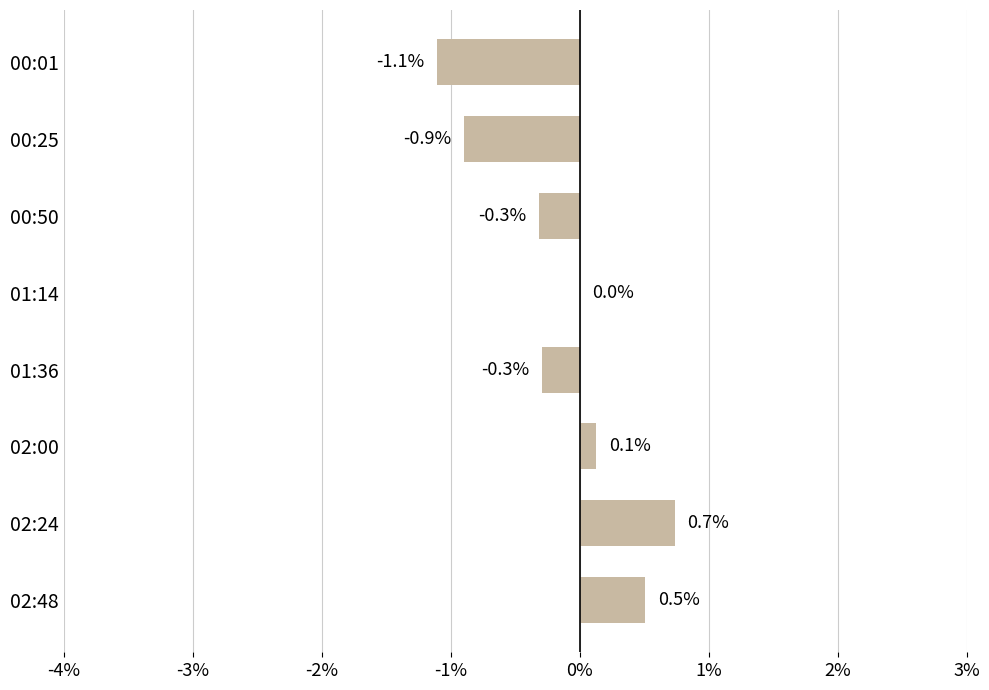

Is it true that the value at 00:25 is -0.2?

False